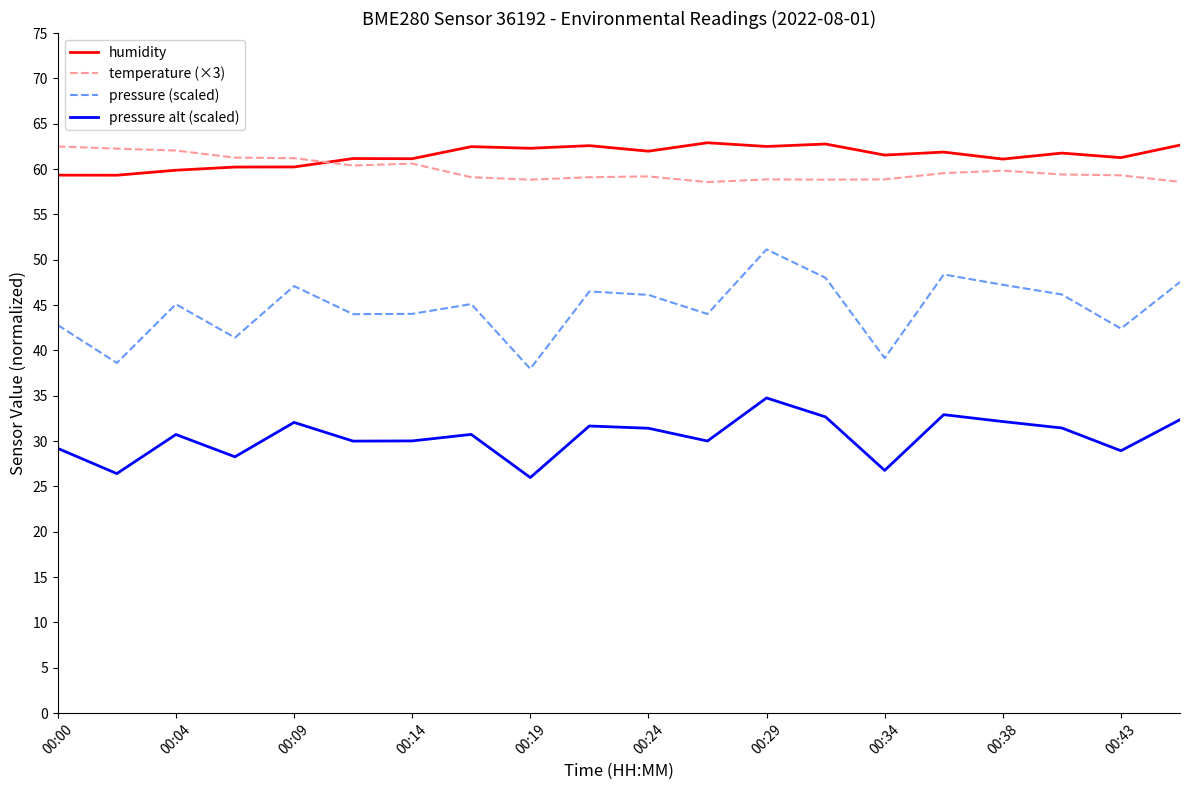

Which series has the largest range (max minus min)?

pressure (scaled)